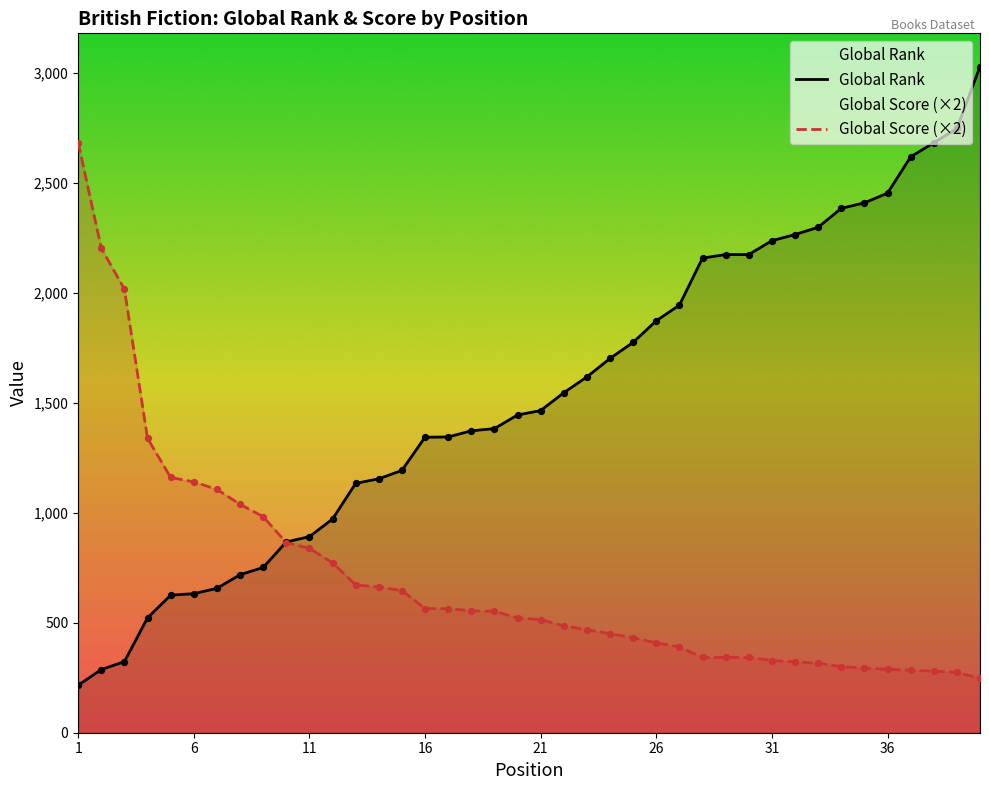

What is the total value across all series at 37?

2901